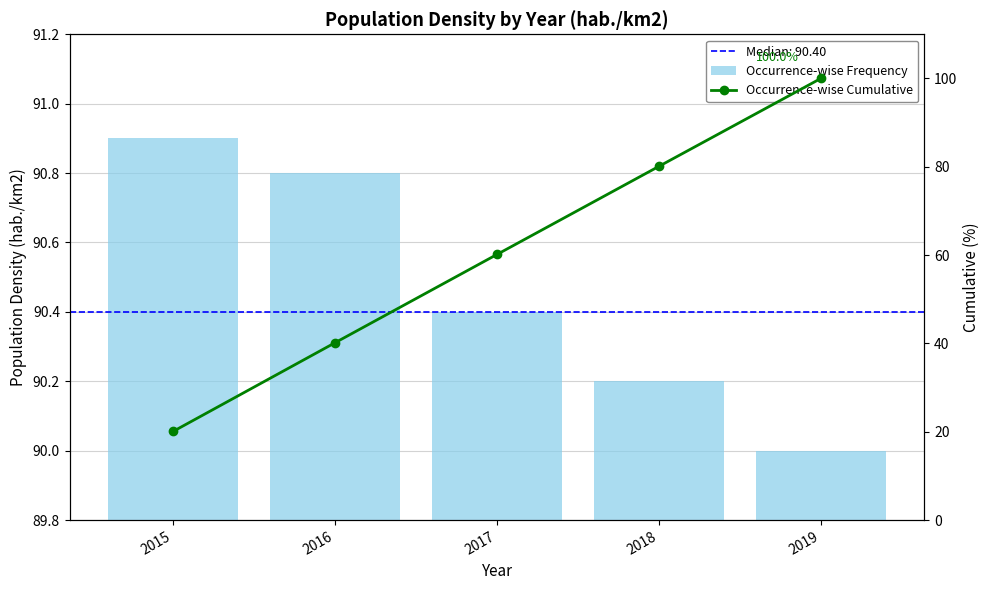

What is the difference between the maximum and second lowest values in the Occurrence-wise Frequency series?

0.7